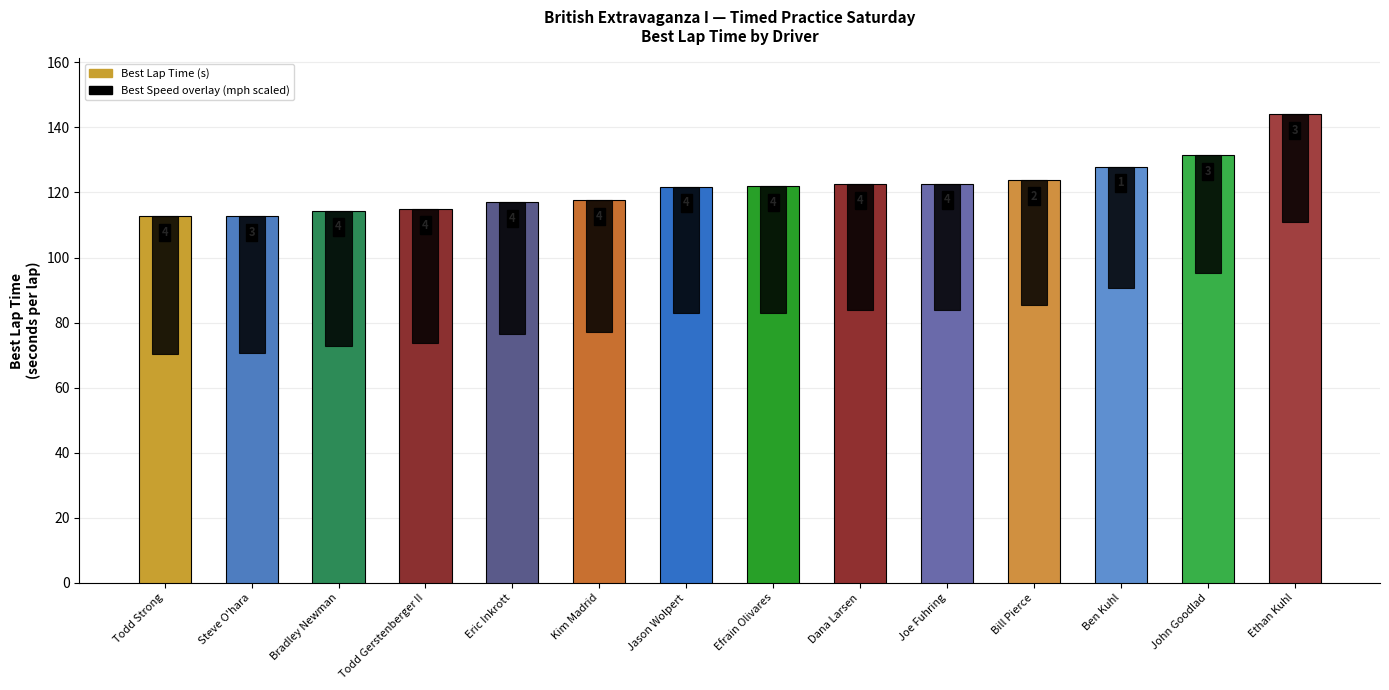

What is the sum of all Best Speed (mph, scaled) values?

548.4